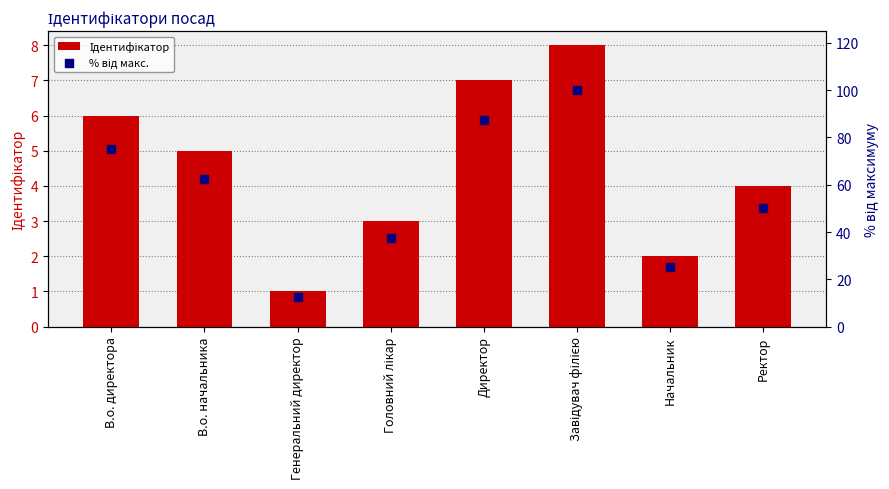

What is the total value across all series at В.о. начальника?

67.5